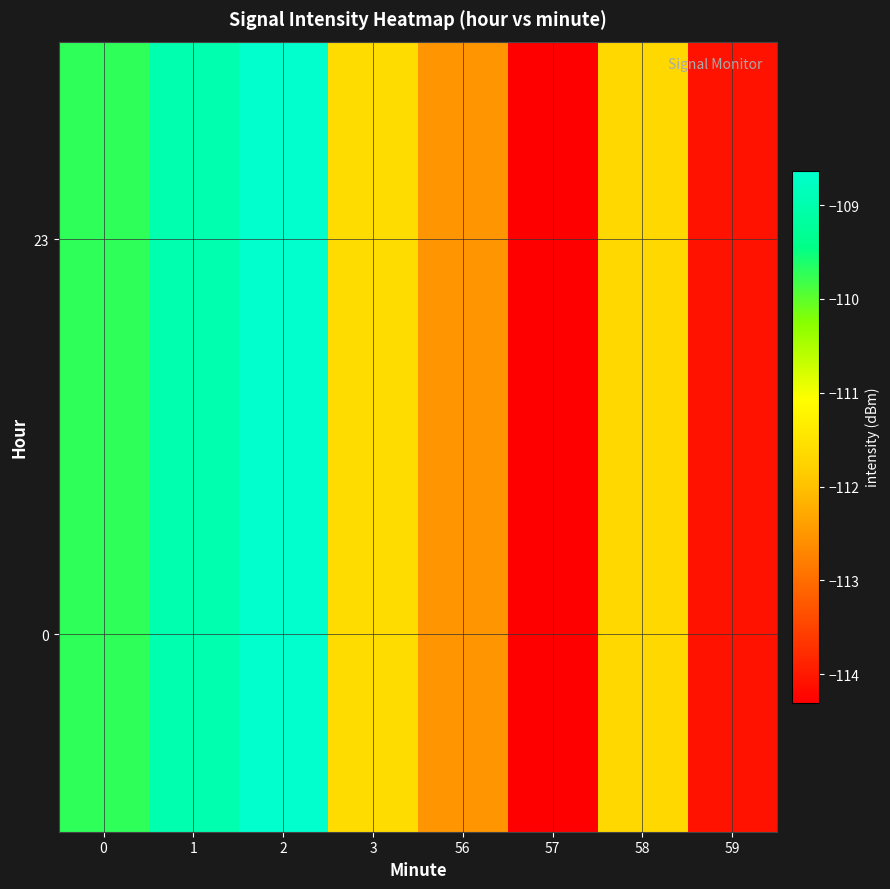

Reading left to right, transcribe all the data shown in this chart.

0: 0=-109.7	1=-109.0	2=-108.6	3=-111.6	56=-112.5	57=-114.3	58=-111.7	59=-114.1
23: 0=-109.7	1=-109.0	2=-108.6	3=-111.6	56=-112.5	57=-114.3	58=-111.7	59=-114.1